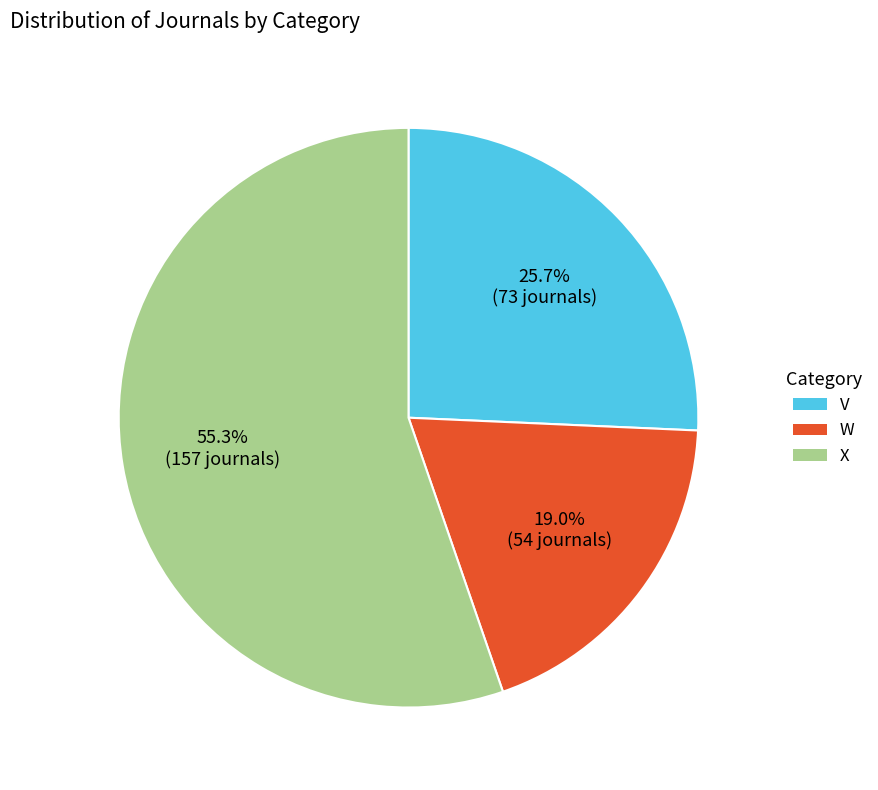

To the nearest percent, what portion does V represent?

26%